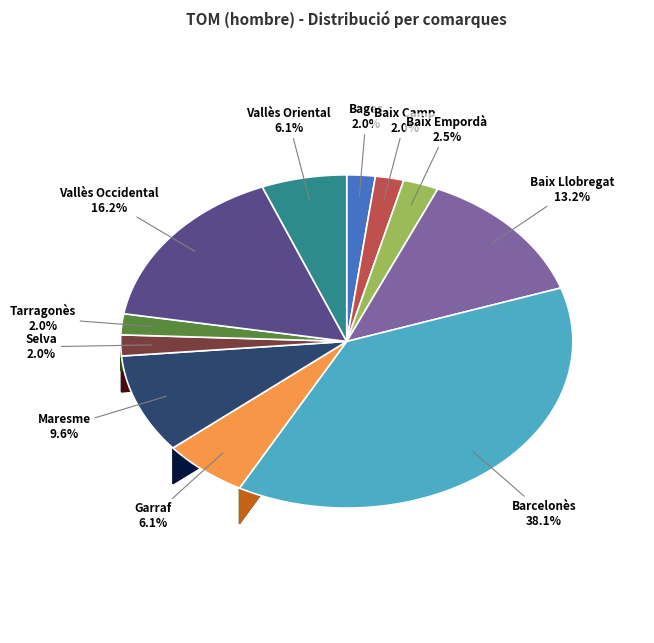

What is the ratio of the value at Baix Camp to the value at Baix Empordà?

0.8